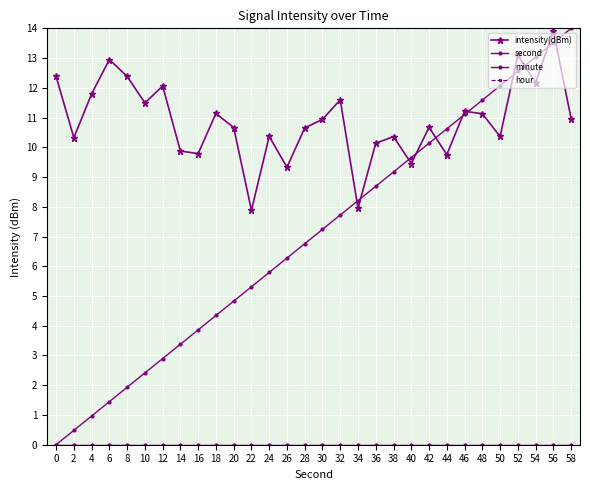

Does the chart have visible grid lines?

Yes